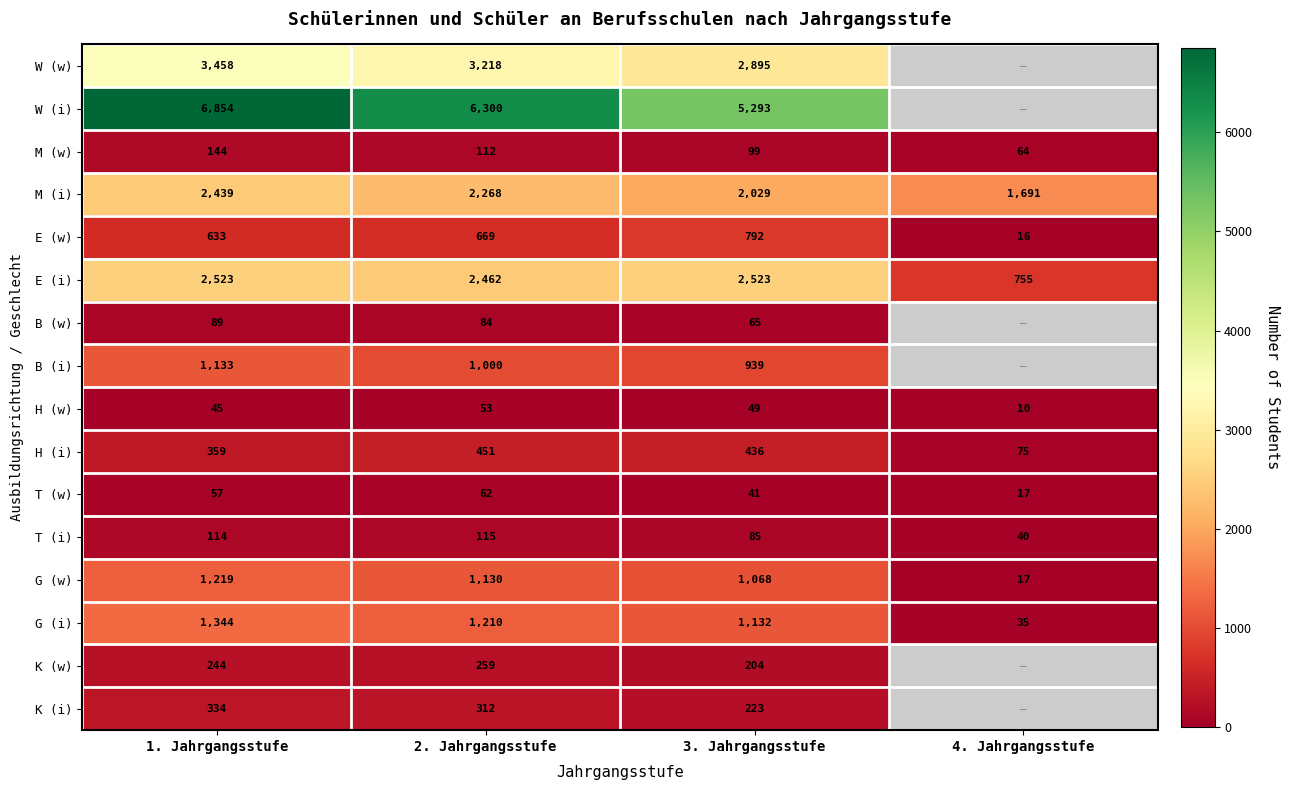

What is the approximate value of M (w) at 2. Jahrgangsstufe, to the nearest 10?

110